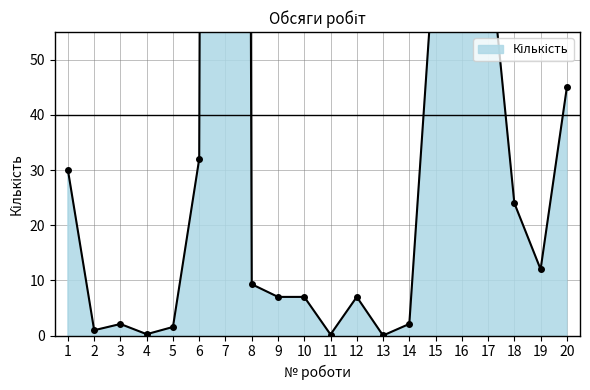

How many points are lower than both their immediate neighbors (excluding endpoints)?

5